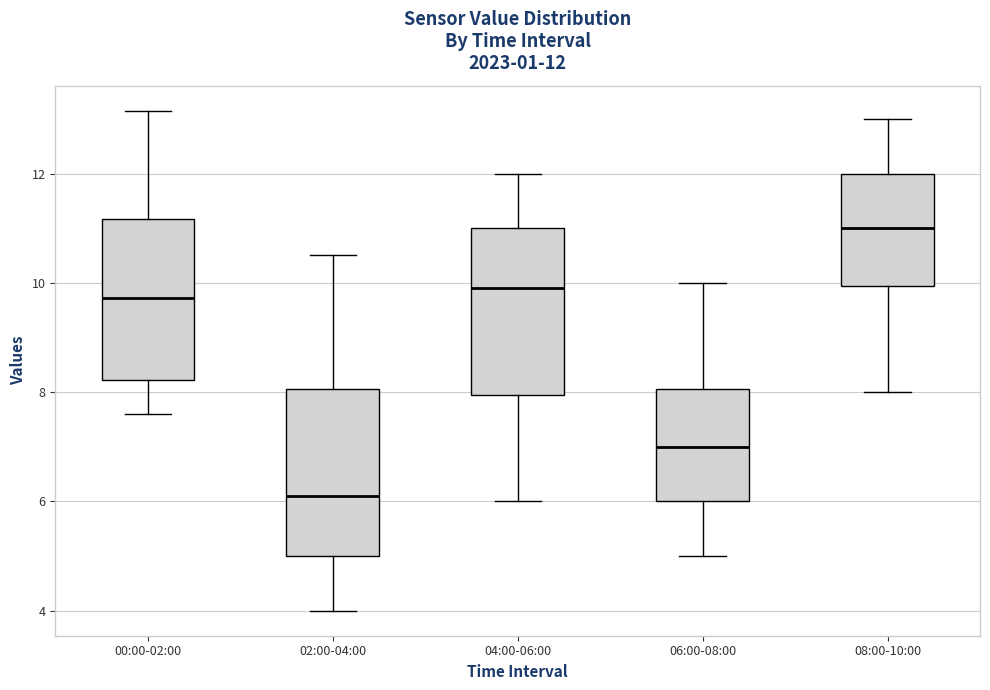

Which box has the highest median line?

08:00-10:00